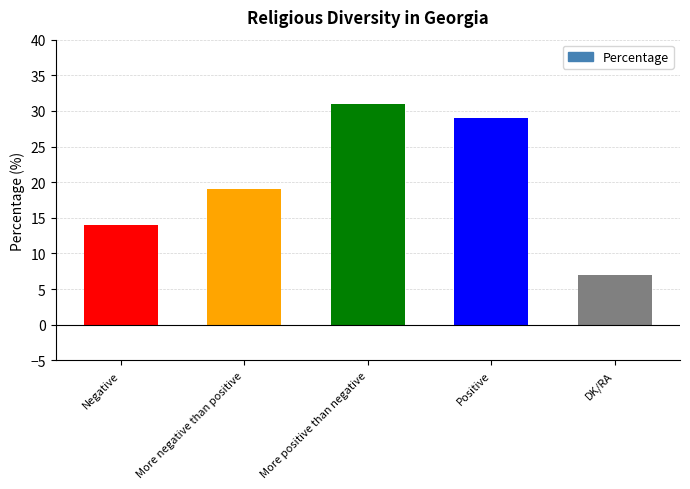

Reading left to right, list all the values displayed in this chart.

14	19	31	29	7